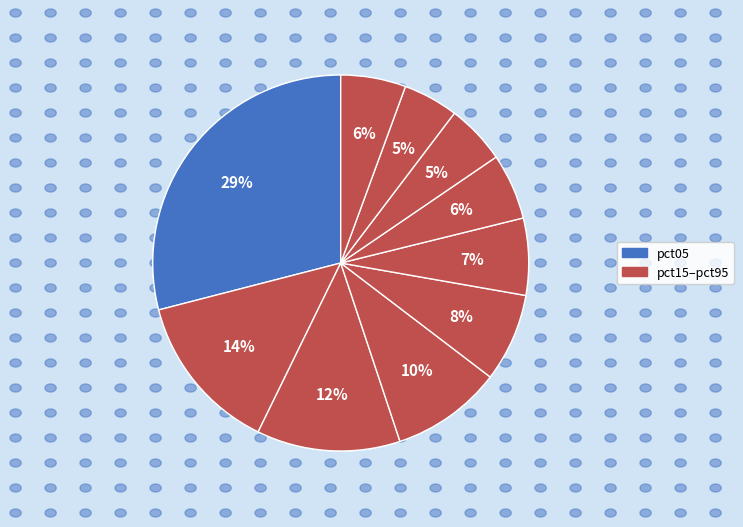

To the nearest percent, what is the difference between the largest and smallest slice percentages?

24%